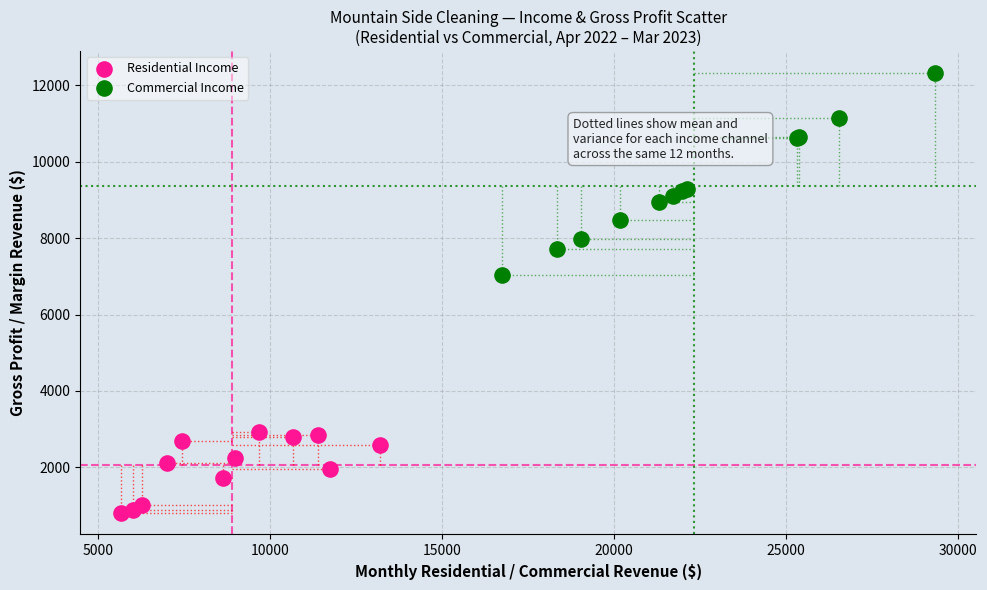

Which series reaches the maximum Y coordinate?

Commercial Income